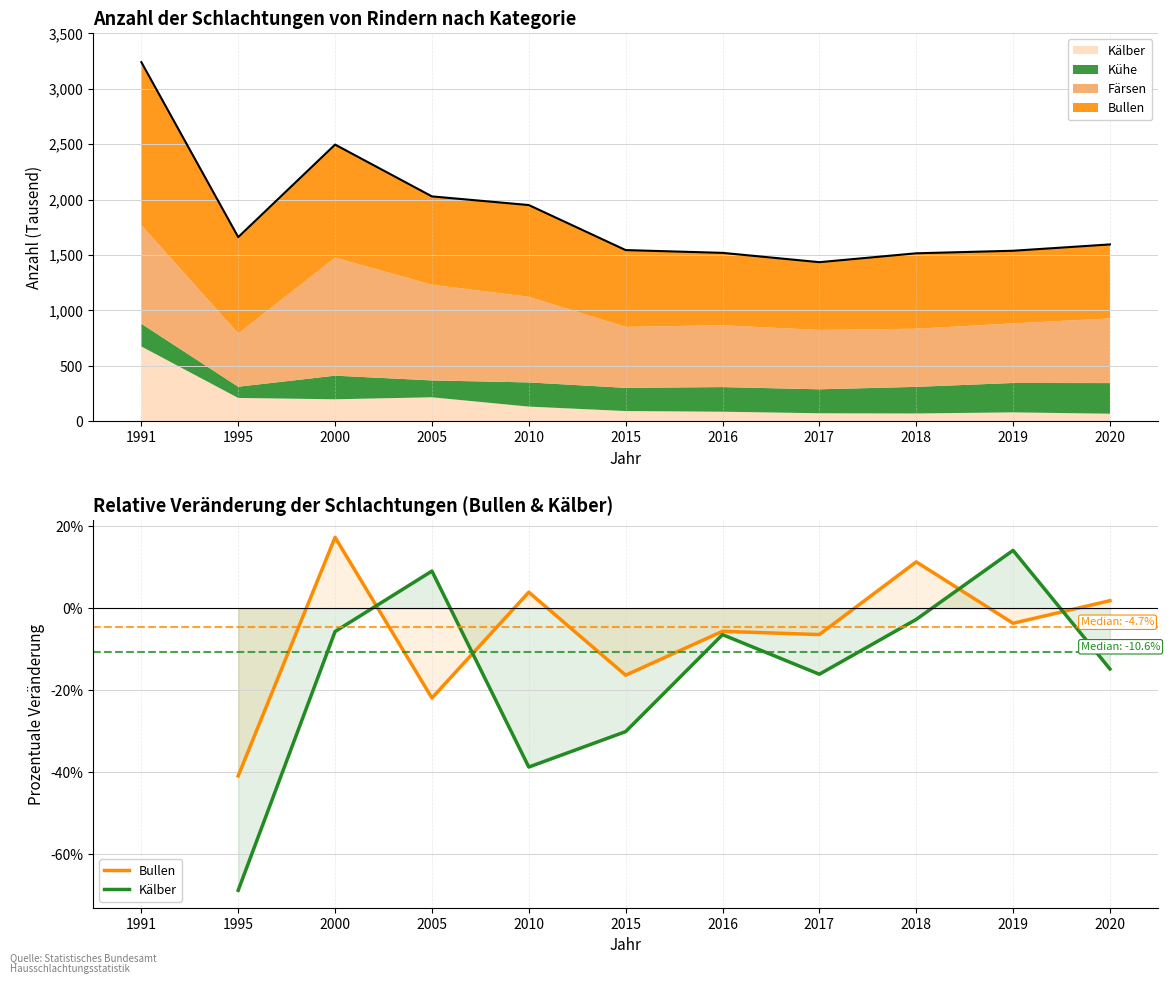

Where is the first local minimum for Bullen?

2005